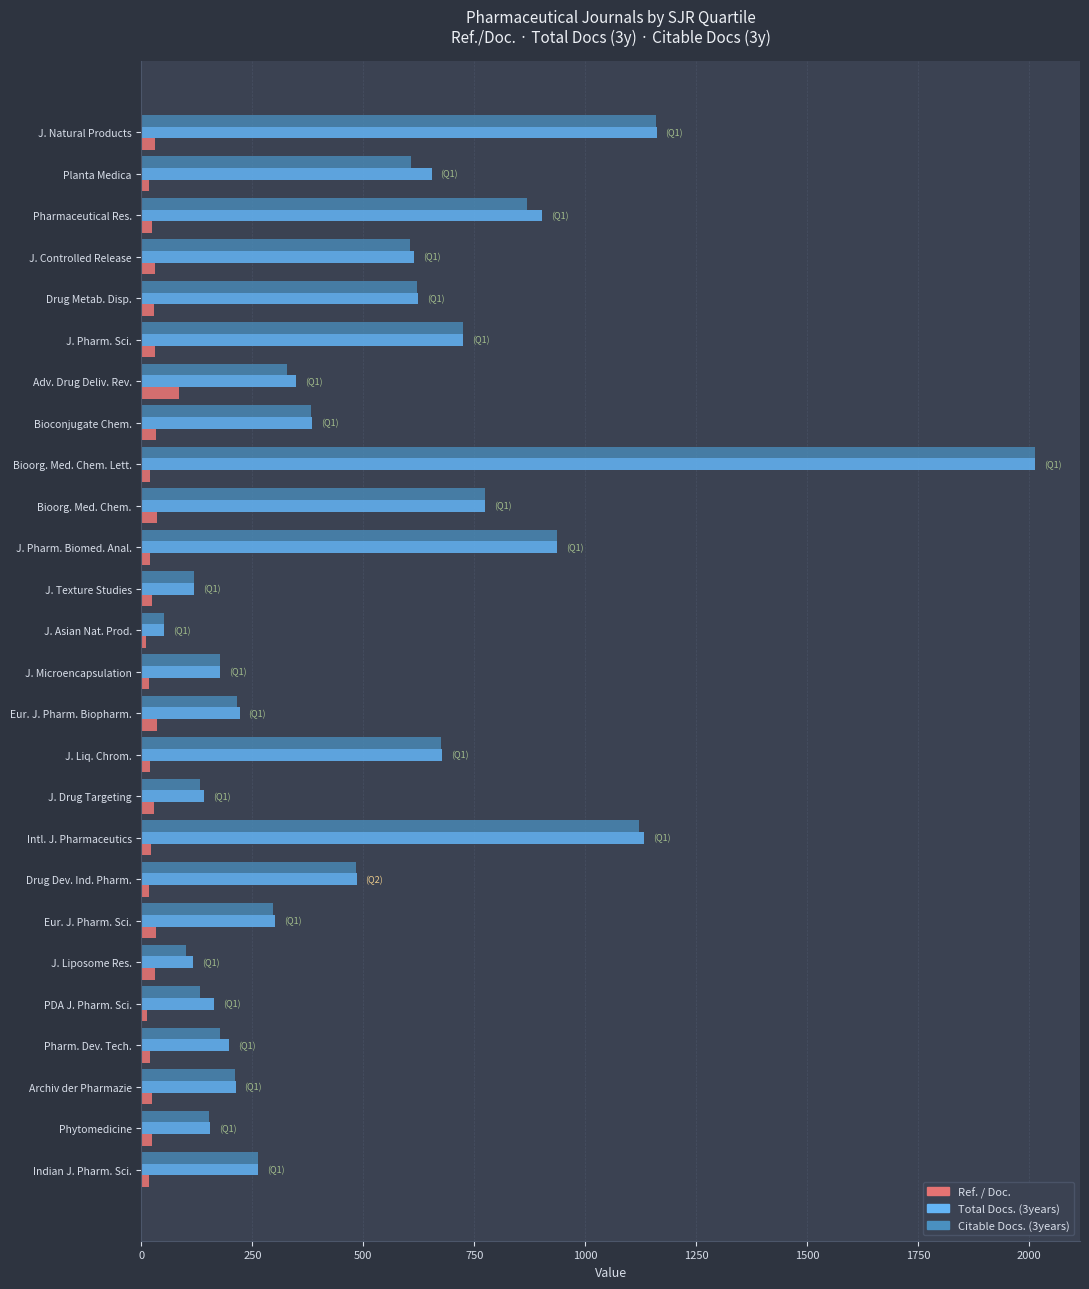

True or false: Citable Docs. (3years) has a value of 936.0 at J. Pharm. Biomed. Anal..

True